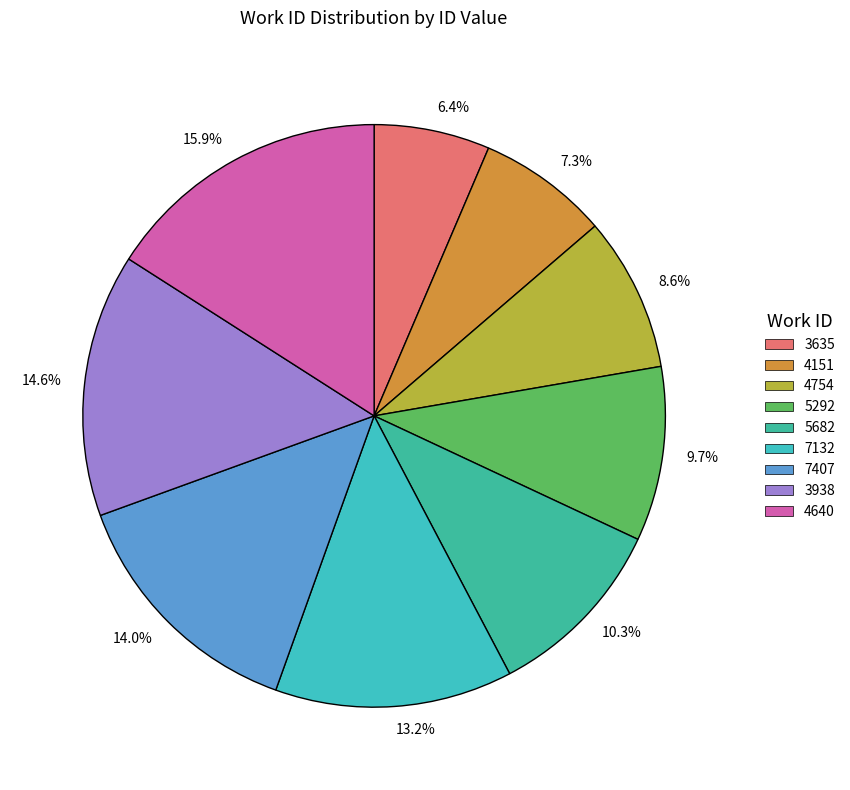

What percentage is NOT represented by 10.3%?

89.7%